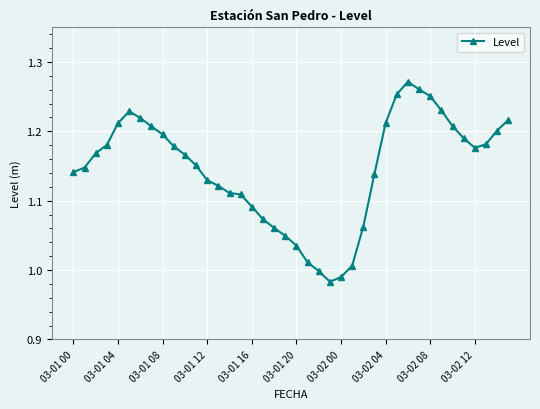

What is the difference between the maximum and minimum values?

0.3